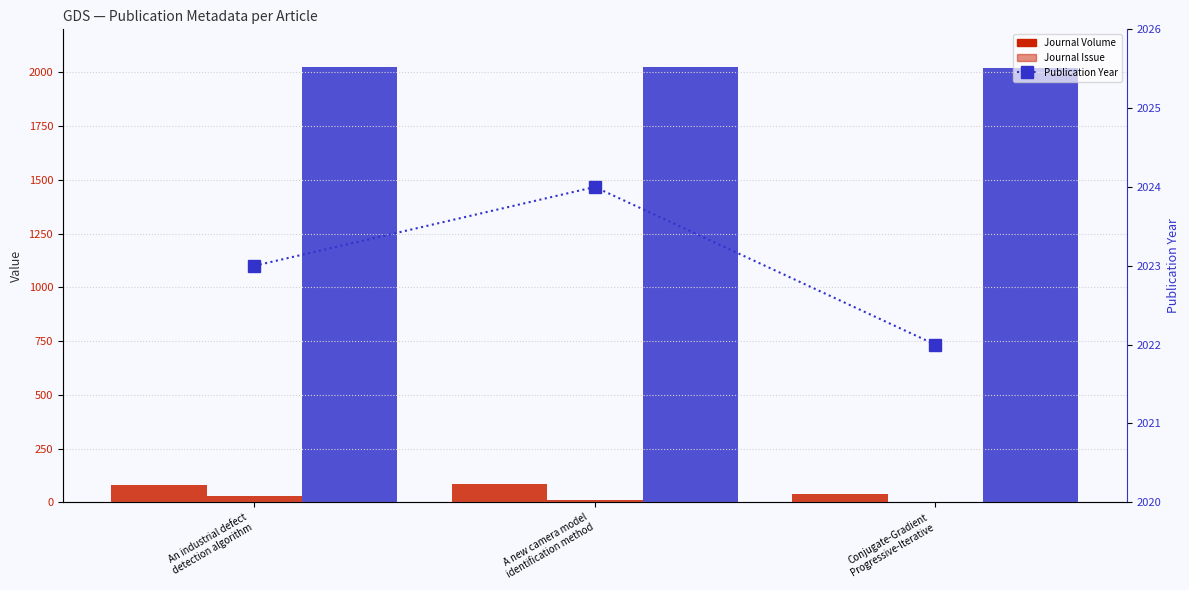

What is the label of the 2nd bar from the left?

A new camera model
identification method